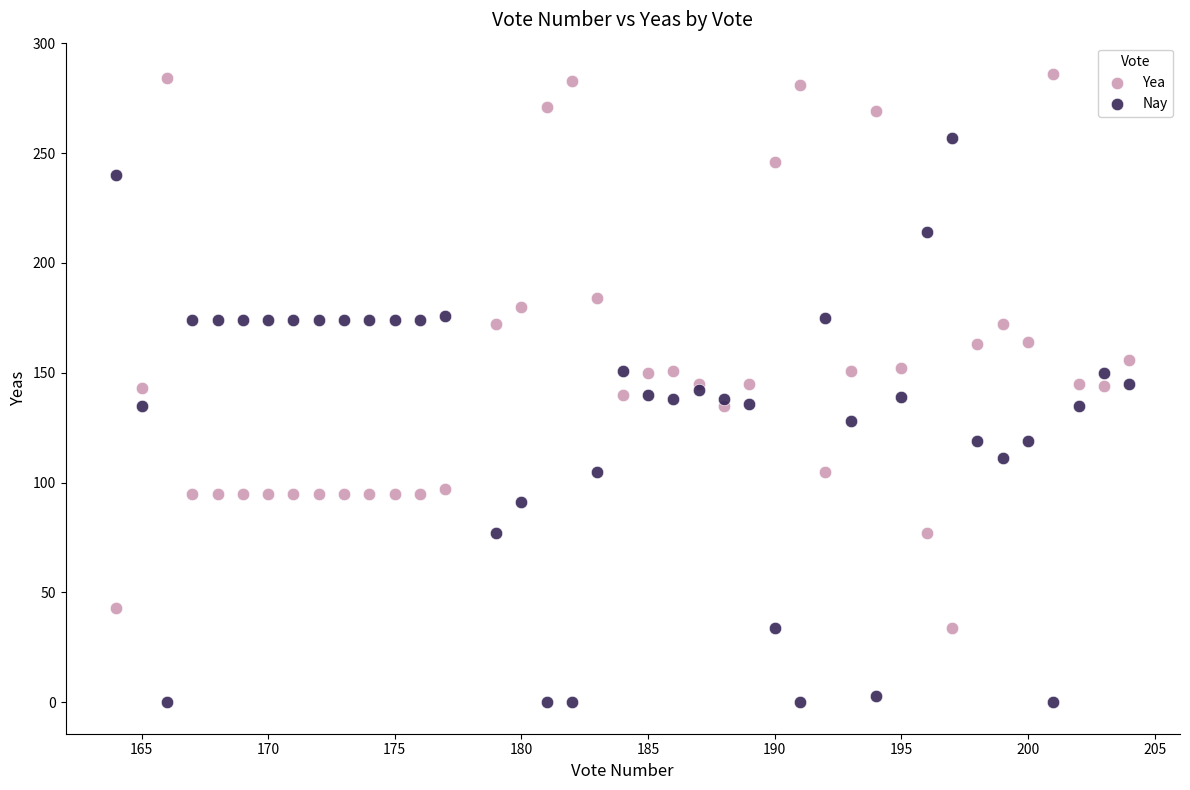

Which series reaches the minimum Y coordinate?

Nay